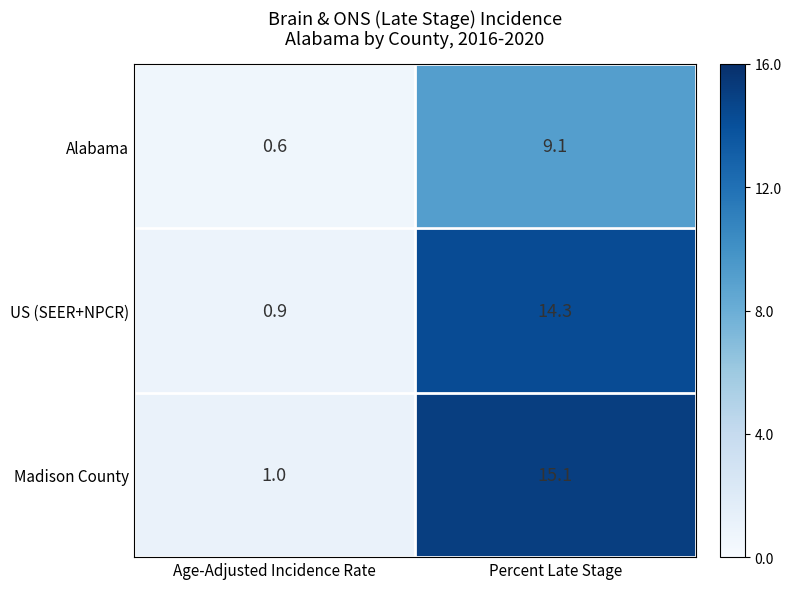

What is the difference between the Alabama values at Percent Late Stage and Age-Adjusted Incidence Rate?

8.5